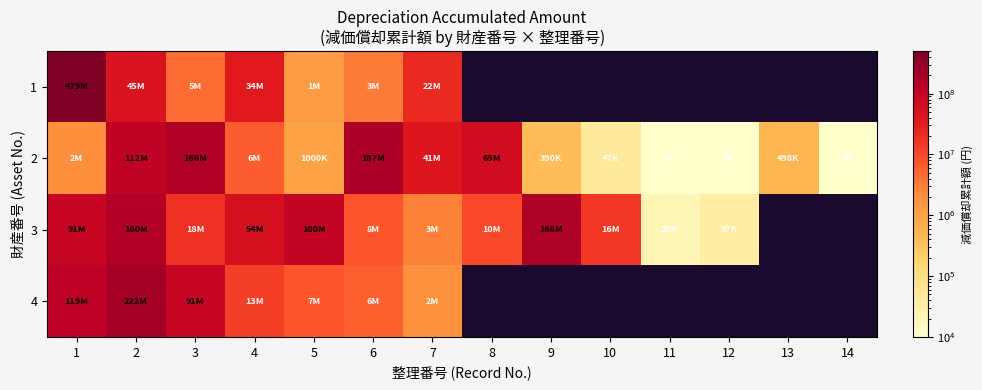

Which series changed the most between 1 and 11?

3